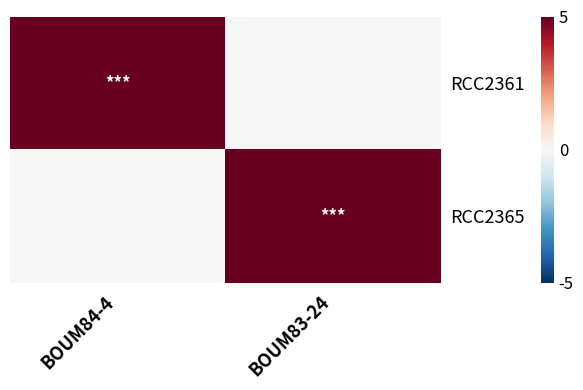

Which has a higher value, BOUM83-24 or BOUM84-4?

BOUM84-4